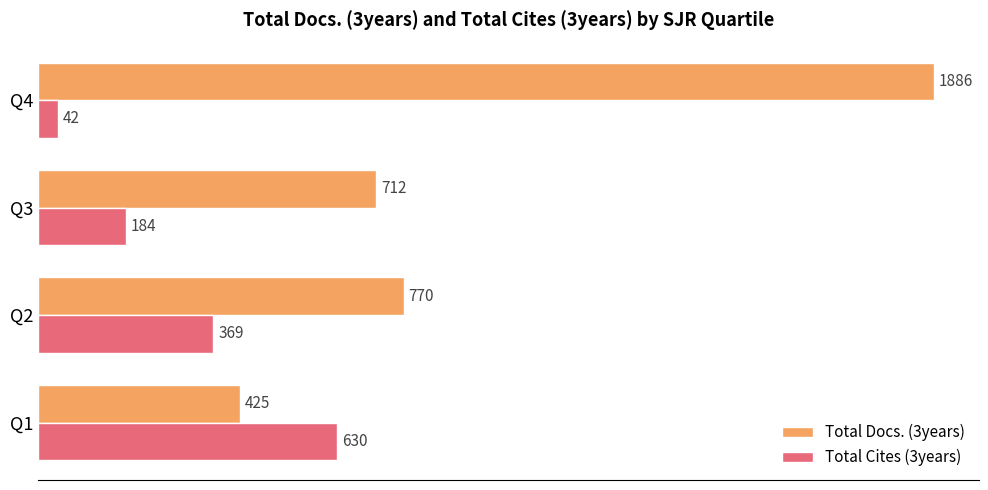

Which label corresponds to the largest value in the chart?

Q4